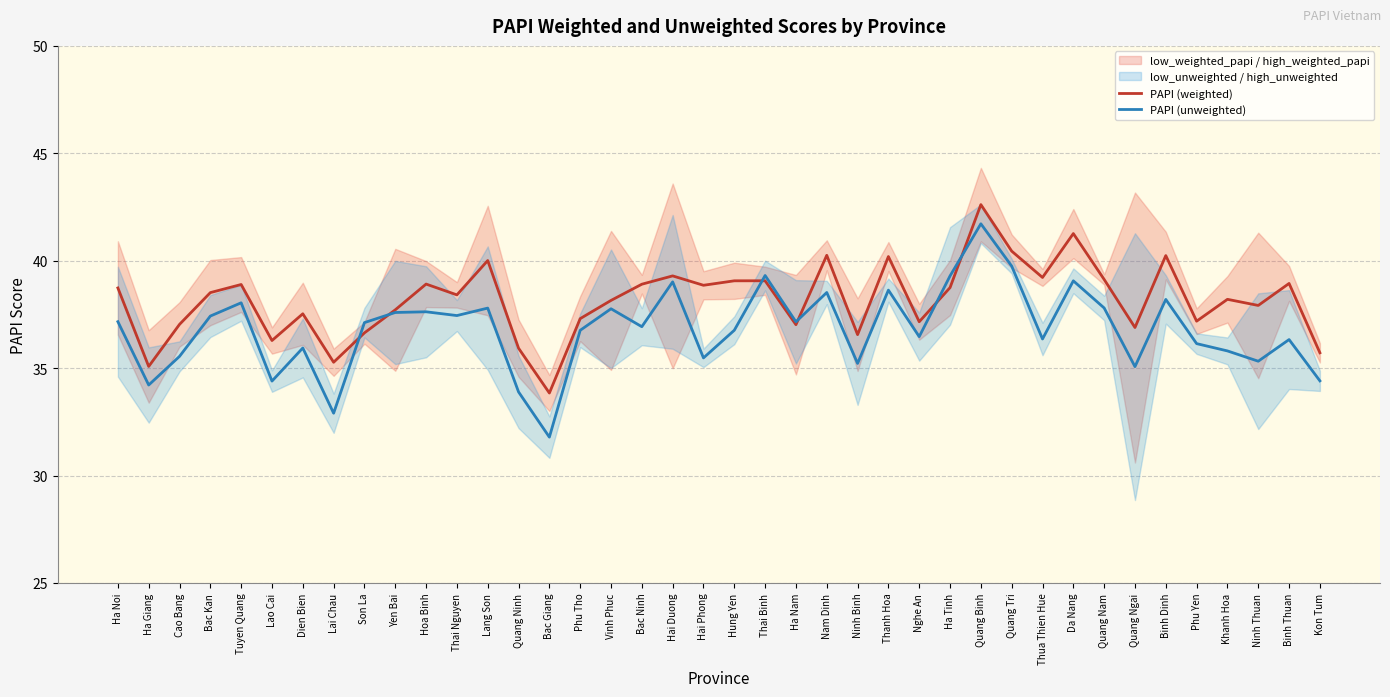

The value of PAPI (weighted) at Ninh Binh is 48.4. True or false?

False